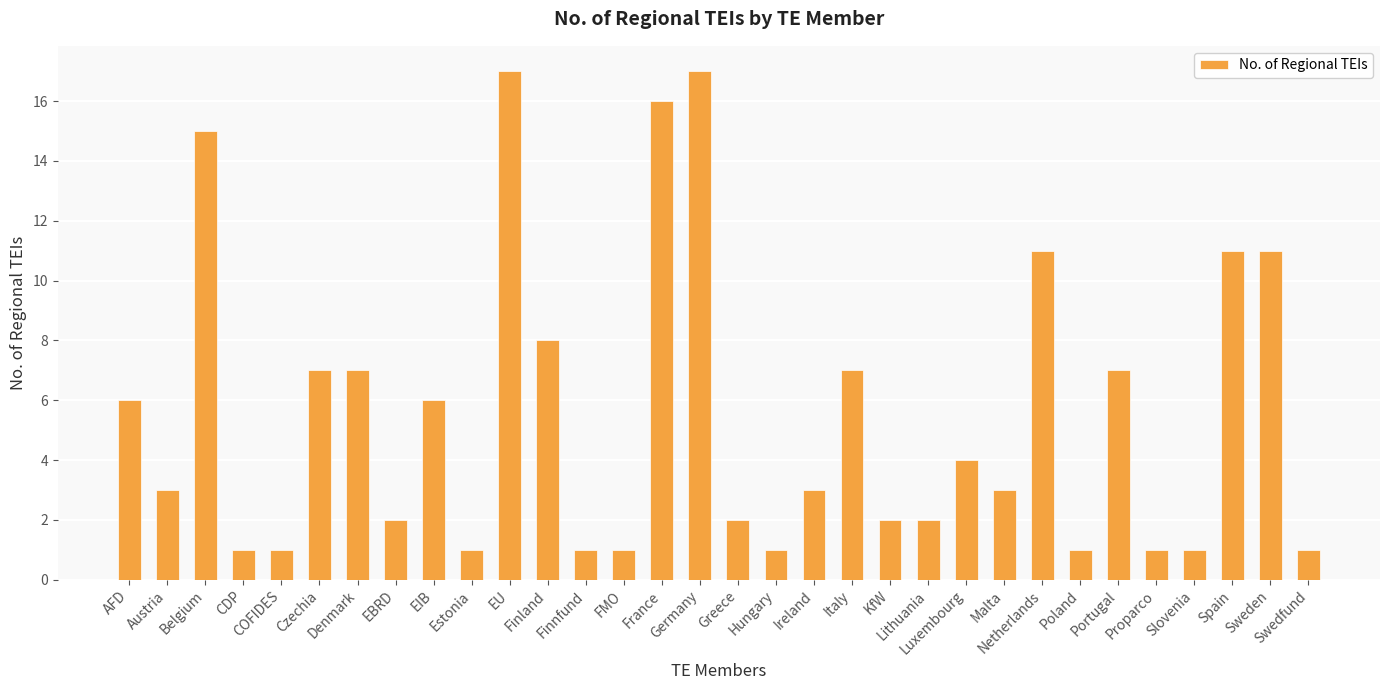

The chart shows a value of 4 at Luxembourg. True or false?

True